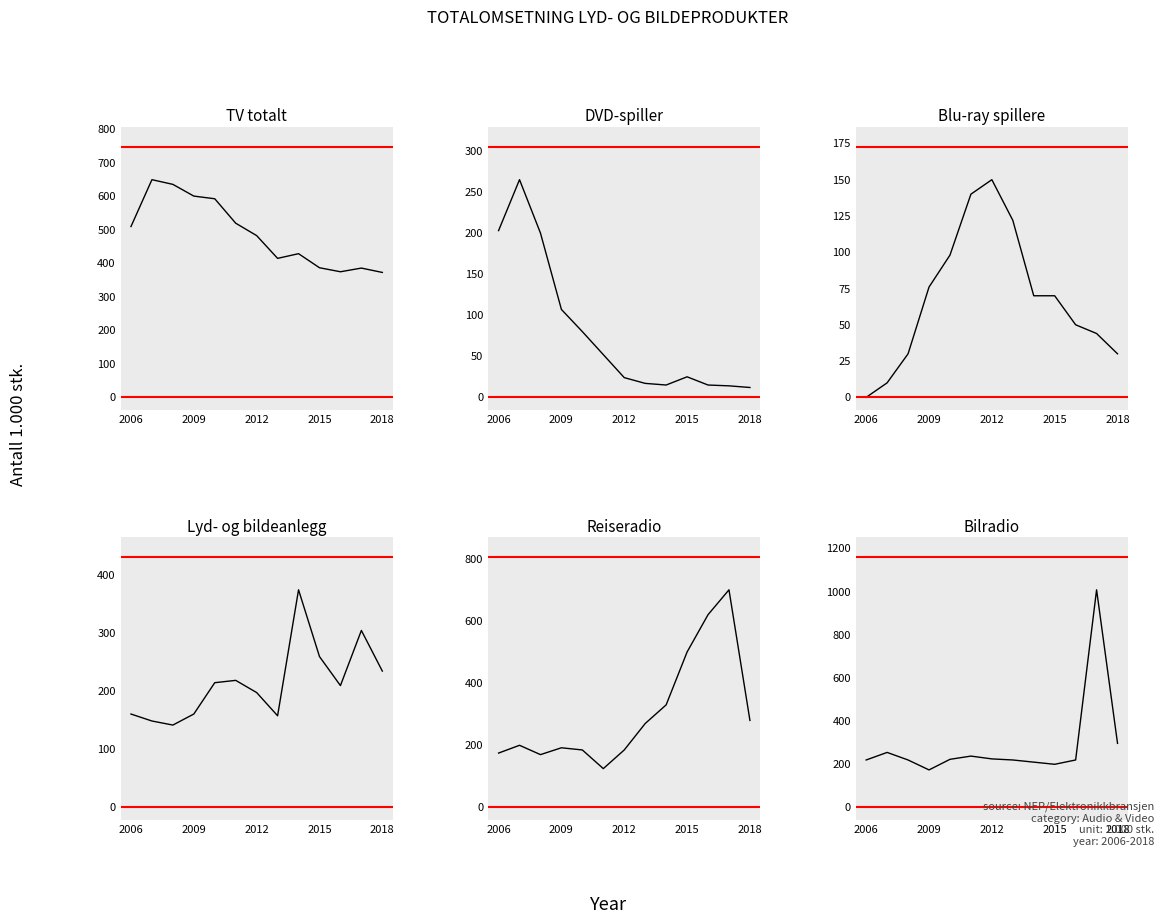

Is the value of Reiseradio at 2009 greater than the value of Blu-ray spillere at 8?

Yes